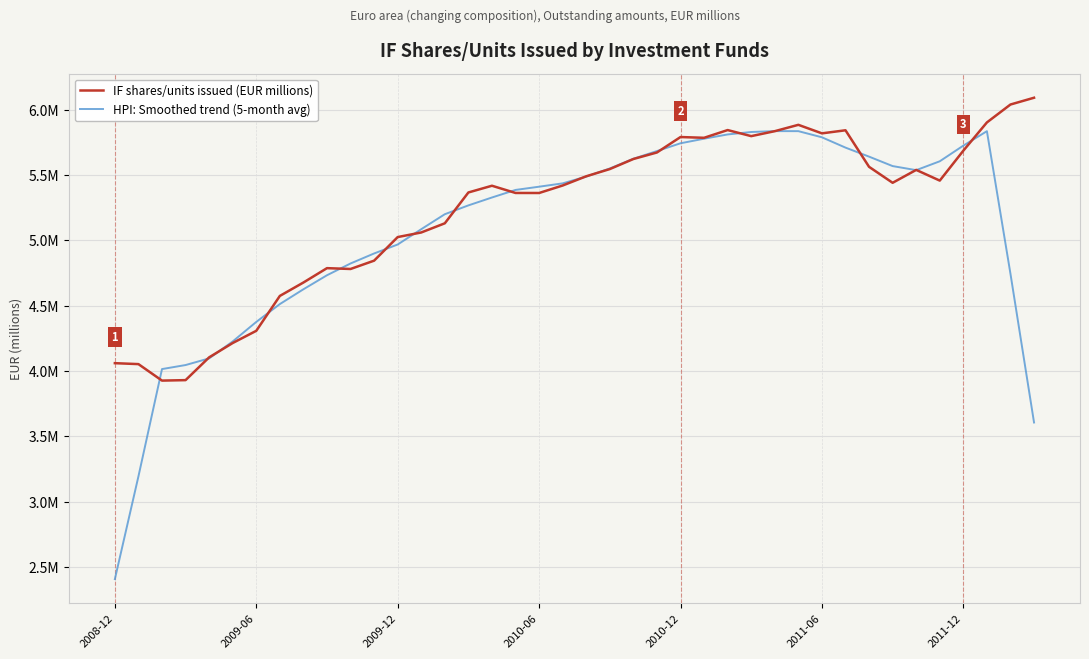

Reading left to right, transcribe all the data shown in this chart.

IF shares/units issued (EUR millions): 4.1	4.1	3.9	3.9	4.1	4.2	4.3	4.6	4.7	4.8	4.8	4.8	5.0	5.1	5.1	5.4	5.4	5.4	5.4	5.4	5.5	5.5	5.6	5.7	5.8	5.8	5.8	5.8	5.8	5.9	5.8	5.8	5.6	5.4	5.5	5.5	5.7	5.9	6.0	6.1
HPI: Smoothed trend (5-month avg): 2.4	3.2	4.0	4.0	4.1	4.2	4.4	4.5	4.6	4.7	4.8	4.9	5.0	5.1	5.2	5.3	5.3	5.4	5.4	5.4	5.5	5.6	5.6	5.7	5.7	5.8	5.8	5.8	5.8	5.8	5.8	5.7	5.6	5.6	5.5	5.6	5.7	5.8	4.7	3.6